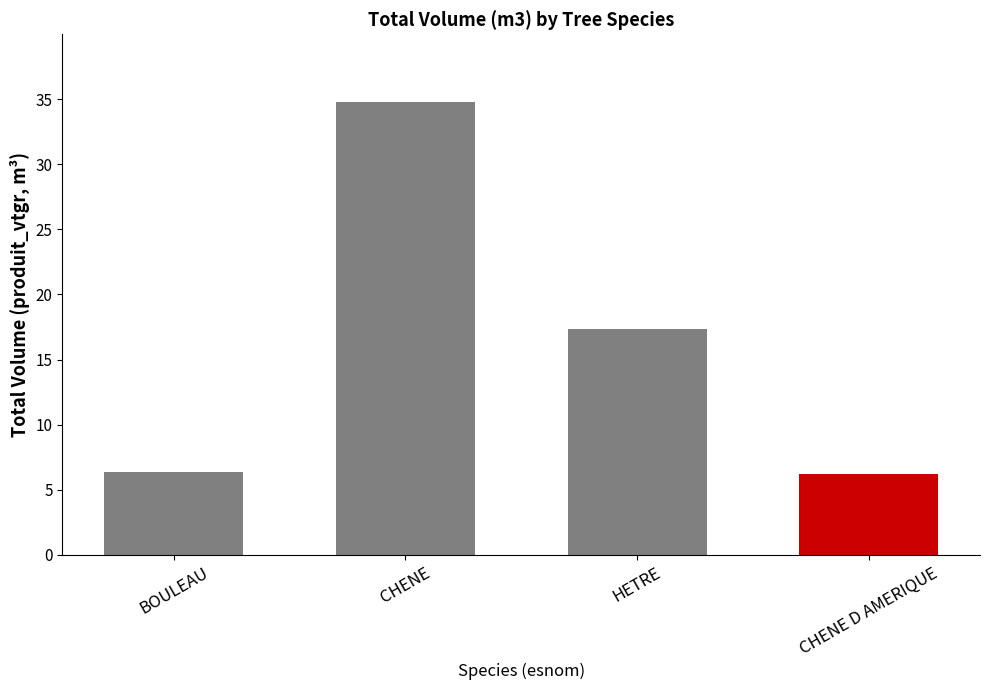

At which label does the data first exceed 17?

CHENE